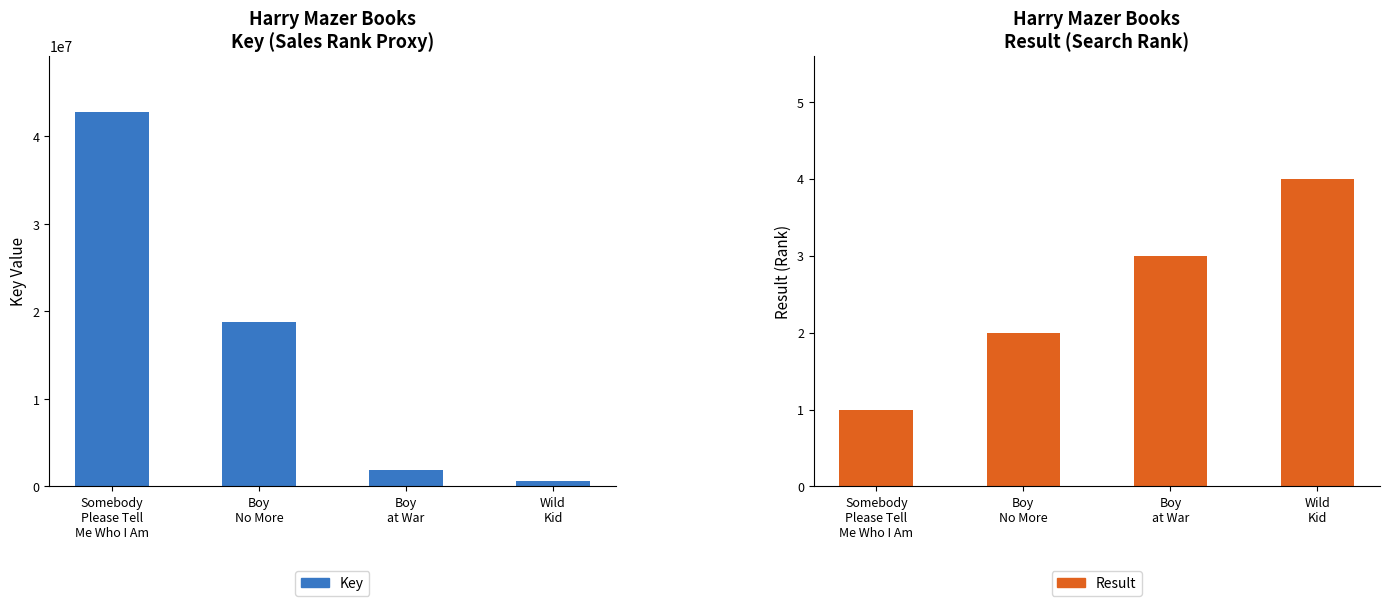

What are all the series names shown in the legend?

Key, Result